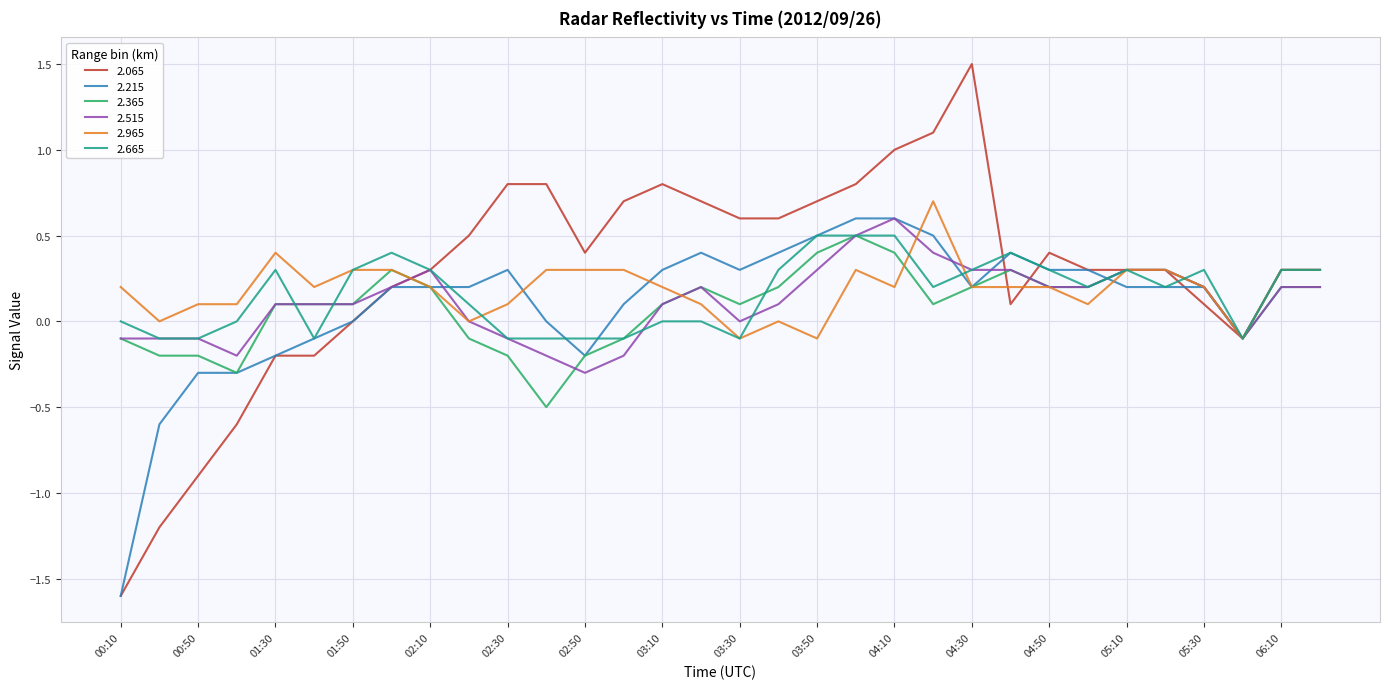

What is the highest value of the 2.665 series?

0.5